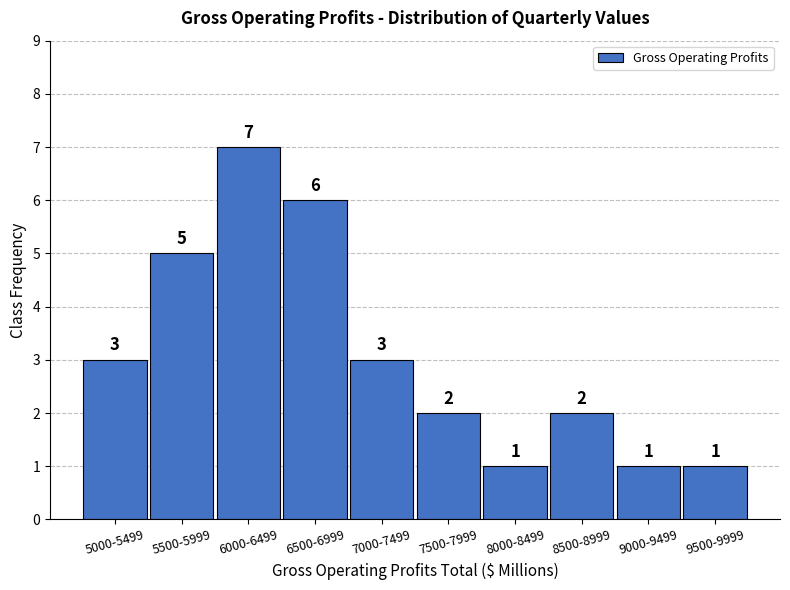

Reading right to left, transcribe all the data shown in this chart.

9500-9999=1	9000-9499=1	8500-8999=2	8000-8499=1	7500-7999=2	7000-7499=3	6500-6999=6	6000-6499=7	5500-5999=5	5000-5499=3